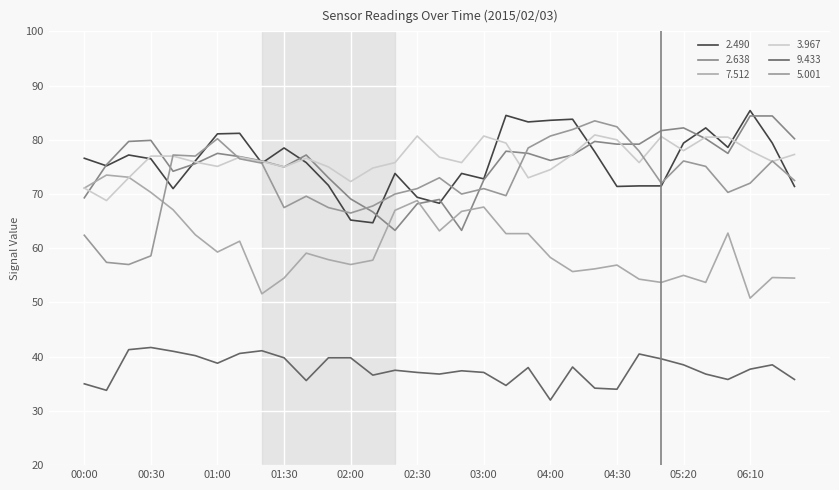

Reading right to left, transcribe all the data shown in this chart.

2.490: 06:50=71.4	06:30=79.4	06:10=85.4	06:00=78.6	05:30=82.2	05:20=79.4	05:10=71.5	04:40=71.5	04:30=71.4	04:20=77.8	04:10=83.8	04:00=83.6	03:50=83.3	03:20=84.5	03:00=72.8	02:50=73.8	02:40=68.3	02:30=69.4	02:20=73.8	02:10=64.7	02:00=65.2	01:50=71.6	01:40=75.8	01:30=78.5	01:20=75.7	01:10=81.2	01:00=81.1	00:50=76.1	00:40=71.0	00:30=76.5	00:20=77.2	00:10=75.2	00:00=76.6
2.638: 06:50=80.2	06:30=84.4	06:10=84.4	06:00=77.5	05:30=80.2	05:20=82.2	05:10=81.7	04:40=79.2	04:30=79.2	04:20=79.7	04:10=77.2	04:00=76.2	03:50=77.5	03:20=77.9	03:00=72.6	02:50=63.3	02:40=69.0	02:30=68.2	02:20=63.3	02:10=66.7	02:00=69.1	01:50=73.0	01:40=77.2	01:30=75.0	01:20=76.1	01:10=76.9	01:00=77.5	00:50=75.6	00:40=74.2	00:30=79.9	00:20=79.7	00:10=75.4	00:00=69.3
7.512: 06:50=54.5	06:30=54.6	06:10=50.8	06:00=62.8	05:30=53.7	05:20=55.0	05:10=53.7	04:40=54.3	04:30=56.9	04:20=56.2	04:10=55.7	04:00=58.3	03:50=62.7	03:20=62.7	03:00=67.6	02:50=66.8	02:40=63.2	02:30=68.8	02:20=67.0	02:10=57.8	02:00=57.0	01:50=57.9	01:40=59.1	01:30=54.5	01:20=51.6	01:10=61.3	01:00=59.3	00:50=62.5	00:40=67.1	00:30=70.3	00:20=73.1	00:10=73.5	00:00=71.1
3.967: 06:50=77.3	06:30=76.0	06:10=78.0	06:00=80.5	05:30=80.5	05:20=78.0	05:10=80.6	04:40=75.8	04:30=80.0	04:20=80.9	04:10=77.3	04:00=74.5	03:50=73.0	03:20=79.4	03:00=80.7	02:50=75.8	02:40=76.8	02:30=80.7	02:20=75.8	02:10=74.8	02:00=72.3	01:50=75.0	01:40=76.6	01:30=75.0	01:20=76.0	01:10=76.8	01:00=75.1	00:50=75.9	00:40=77.0	00:30=77.0	00:20=73.0	00:10=68.8	00:00=71.1
9.433: 06:50=35.8	06:30=38.5	06:10=37.7	06:00=35.8	05:30=36.8	05:20=38.5	05:10=39.6	04:40=40.5	04:30=34.0	04:20=34.2	04:10=38.1	04:00=32.0	03:50=38.0	03:20=34.7	03:00=37.1	02:50=37.4	02:40=36.8	02:30=37.1	02:20=37.5	02:10=36.6	02:00=39.8	01:50=39.8	01:40=35.6	01:30=39.8	01:20=41.1	01:10=40.6	01:00=38.8	00:50=40.2	00:40=41.0	00:30=41.7	00:20=41.3	00:10=33.8	00:00=35.0
5.001: 06:50=72.5	06:30=76.1	06:10=72.0	06:00=70.3	05:30=75.1	05:20=76.1	05:10=72.0	04:40=77.9	04:30=82.4	04:20=83.5	04:10=81.9	04:00=80.7	03:50=78.5	03:20=69.7	03:00=71.0	02:50=70.0	02:40=73.0	02:30=71.0	02:20=70.0	02:10=67.8	02:00=66.5	01:50=67.5	01:40=69.6	01:30=67.5	01:20=75.7	01:10=76.5	01:00=80.2	00:50=77.0	00:40=77.2	00:30=58.6	00:20=57.0	00:10=57.4	00:00=62.4